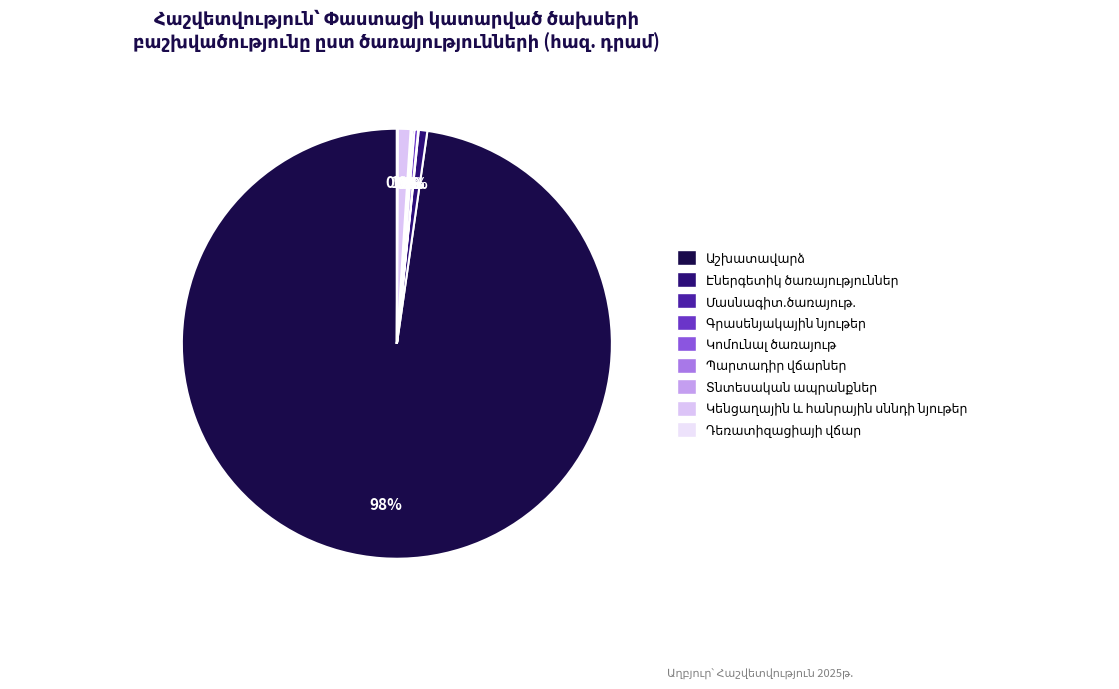

To the nearest percent, what is the combined percentage of Կենցաղային և հանրային սննդի նյութեր and Աշխատավարձ?

99%